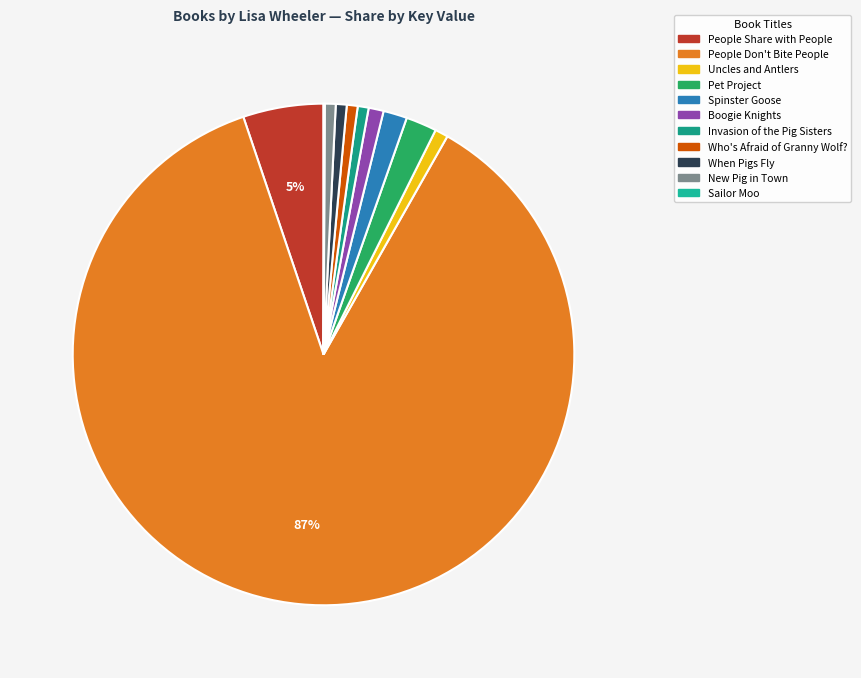

Does any single category account for the majority?

Yes